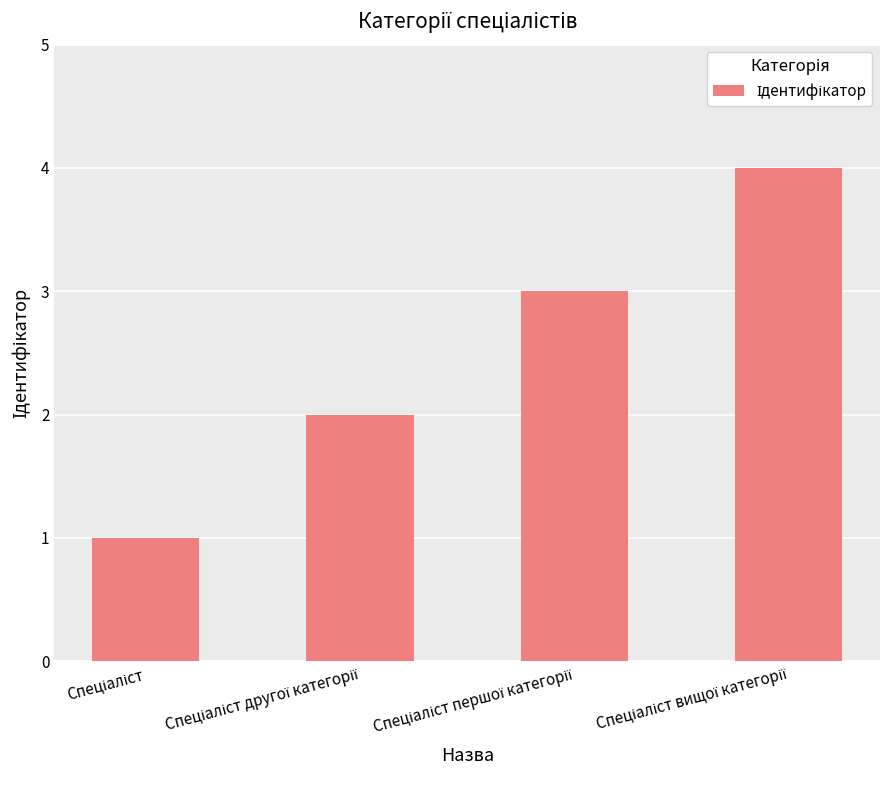

Are the bars horizontal?

No